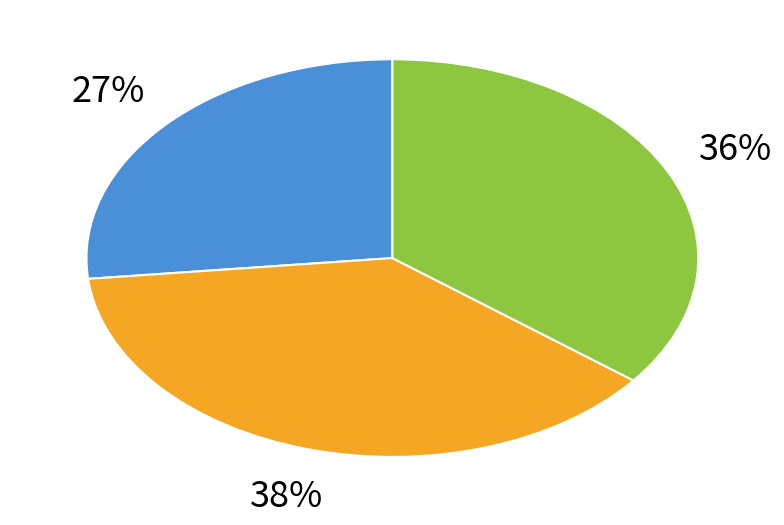

To the nearest percent, what is the average slice percentage?

33%